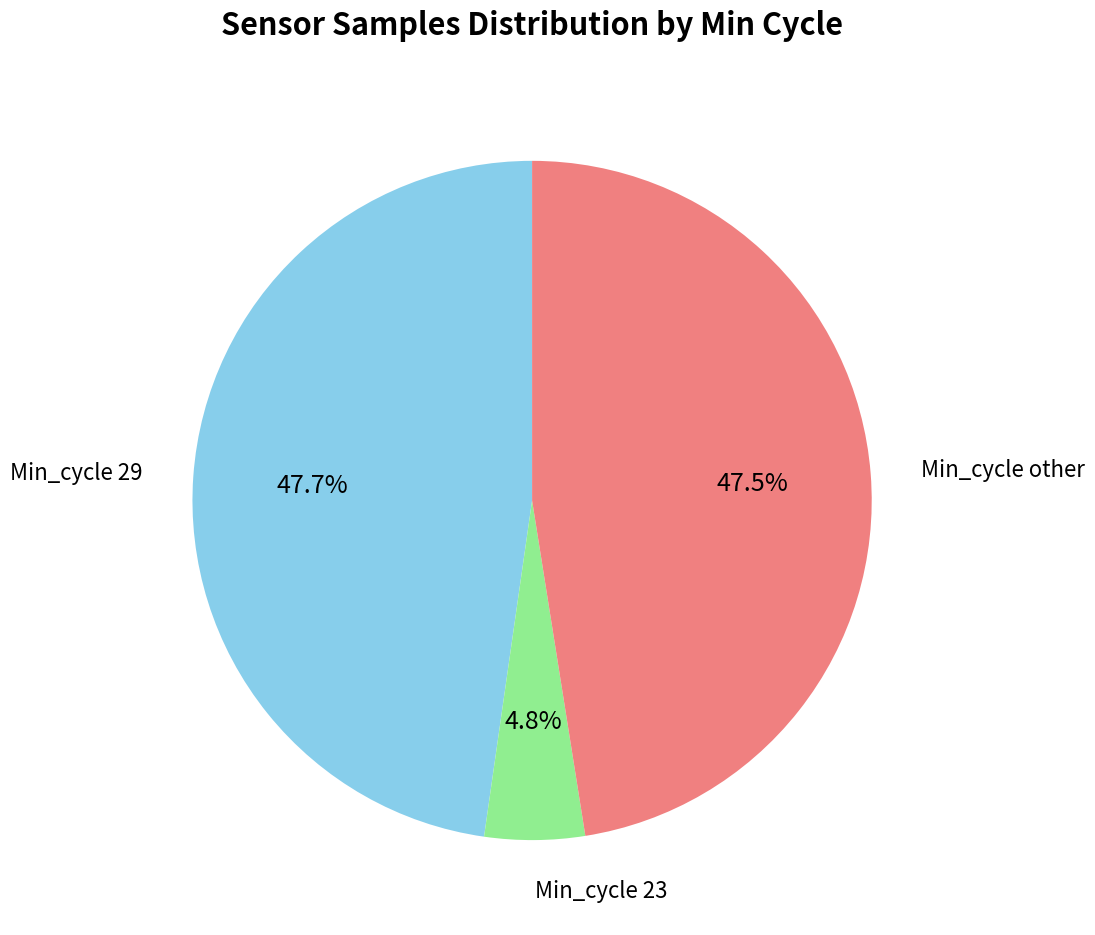

Is there a majority slice in this chart?

No